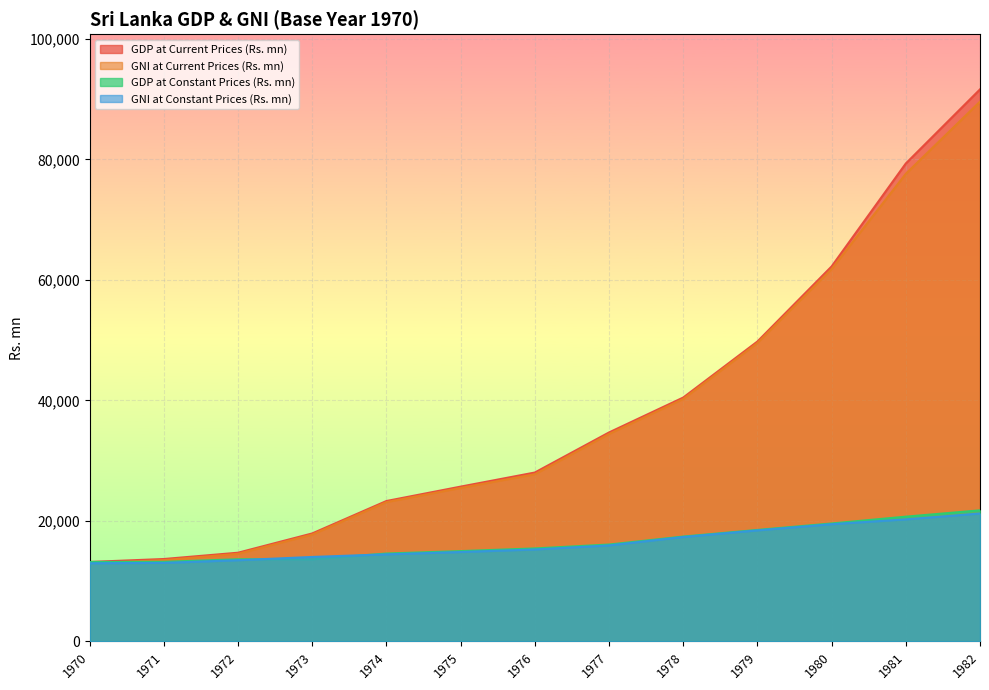

Rank the series at 1976 from highest to lowest value.

GDP at Current Prices (Rs. mn), GNI at Current Prices (Rs. mn), GDP at Constant Prices (Rs. mn), GNI at Constant Prices (Rs. mn)